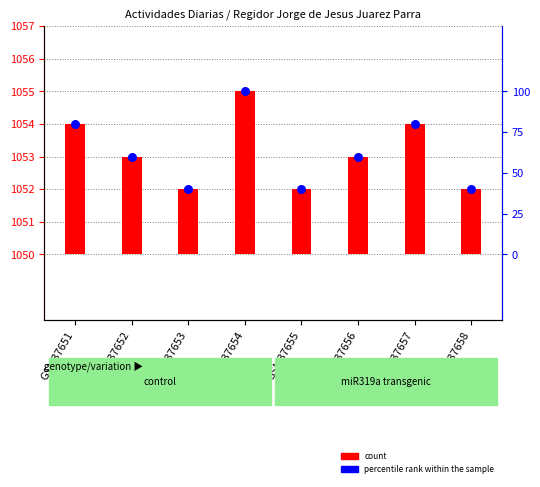

At which category is the sum across all series the highest?

GSM37654